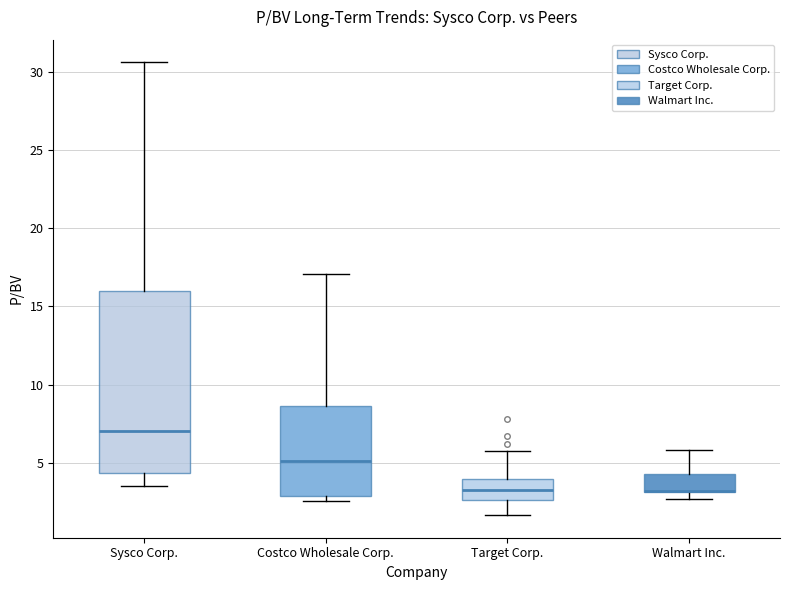

Where is the lower edge of the box for Costco Wholesale Corp. on the y-axis? The values are not printed on the chart, so give them approximately, as read against the axis.

3.0